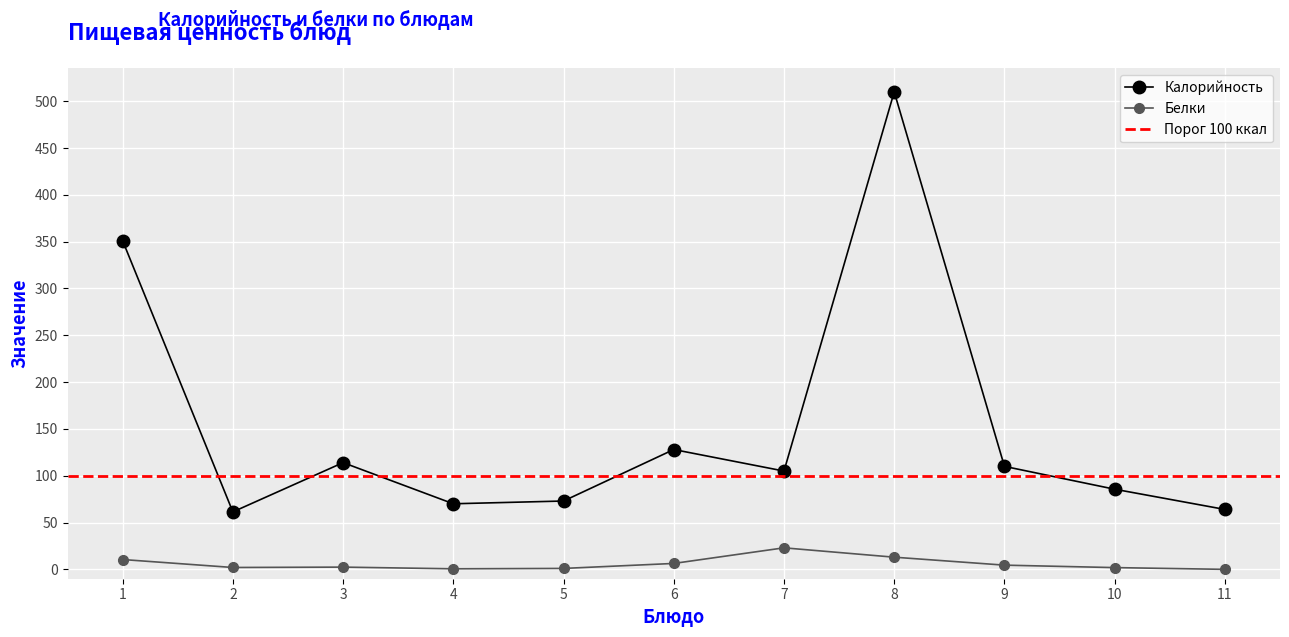

Is this an area chart (filled region under the line)?

No